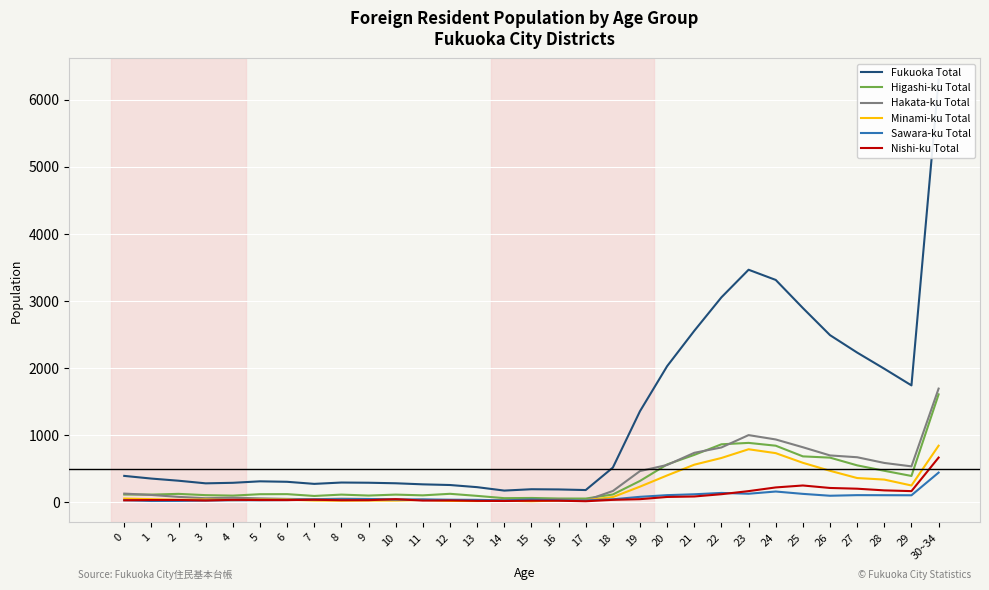

Where is Fukuoka Total nearest to the value 3235?

24